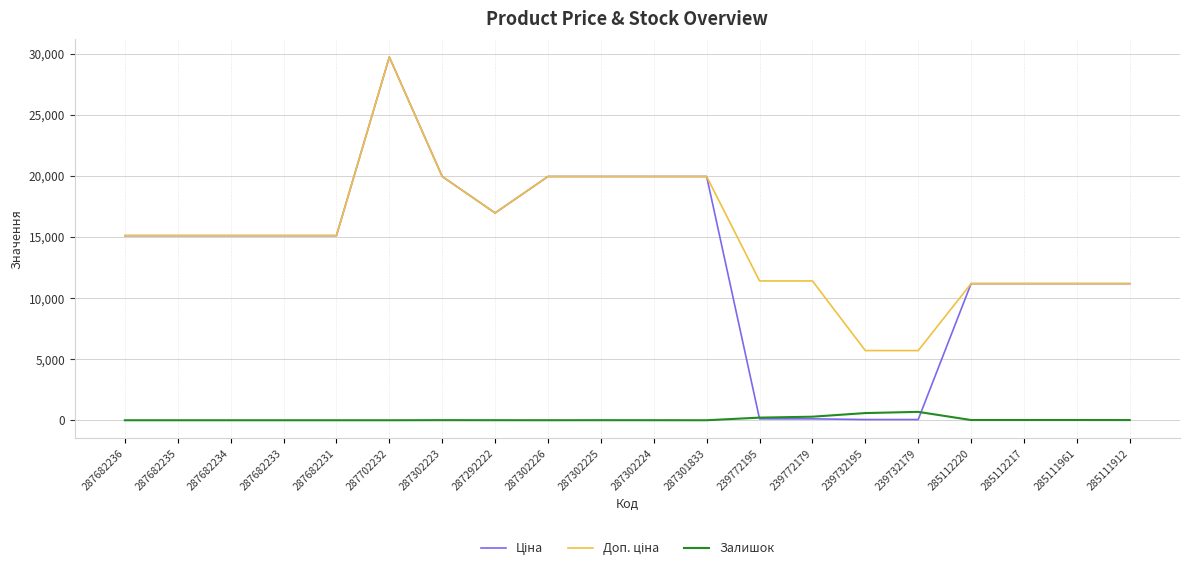

True or false: Залишок has a value of 15.0 at 285111912.

True